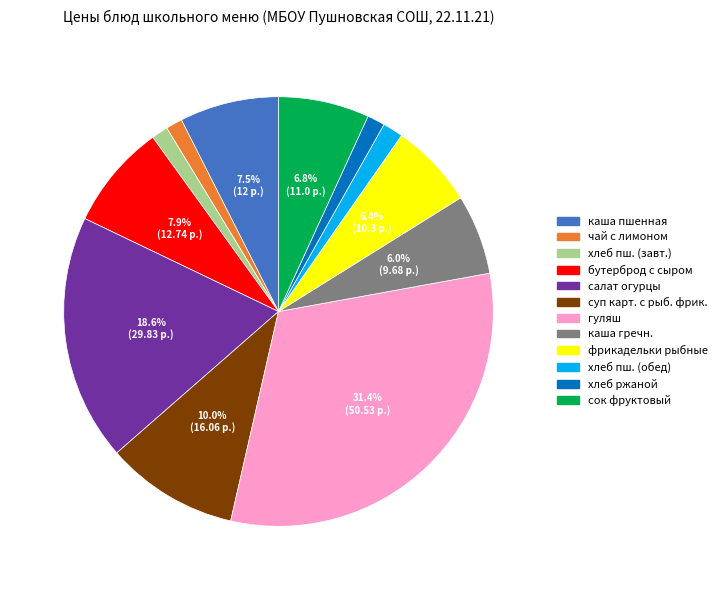

Is there any slice that represents more than half of the pie?

No